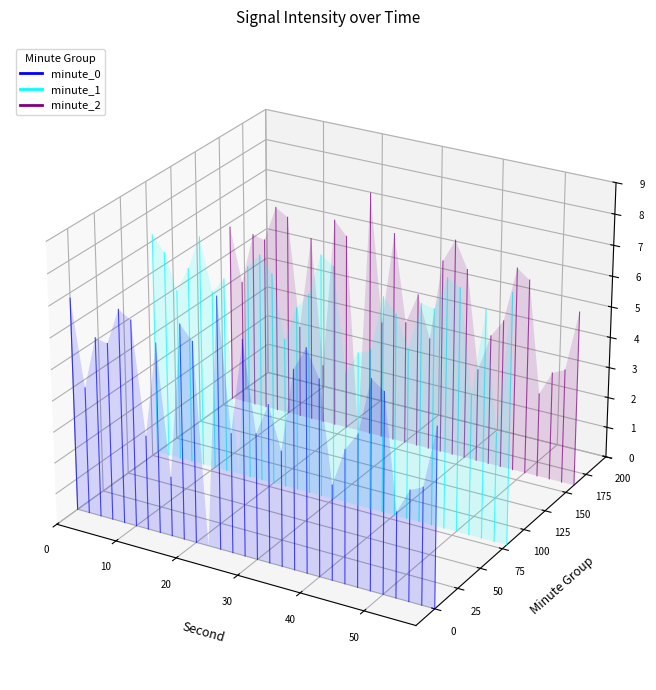

Is it true that minute_2 equals 0.1 at 10?

False